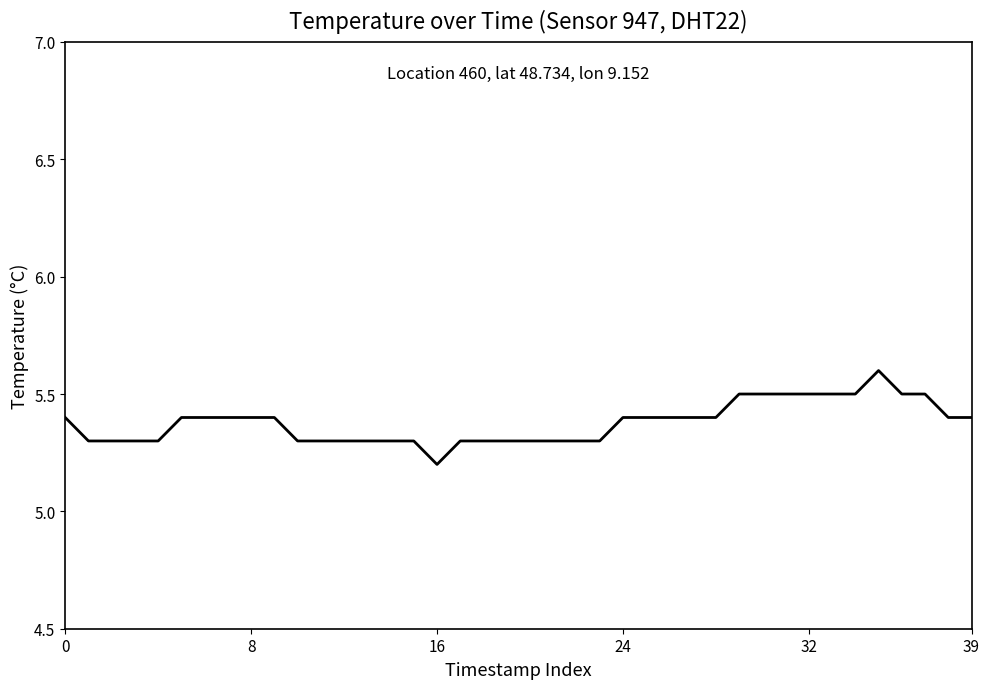

What is the greatest value displayed?

5.6